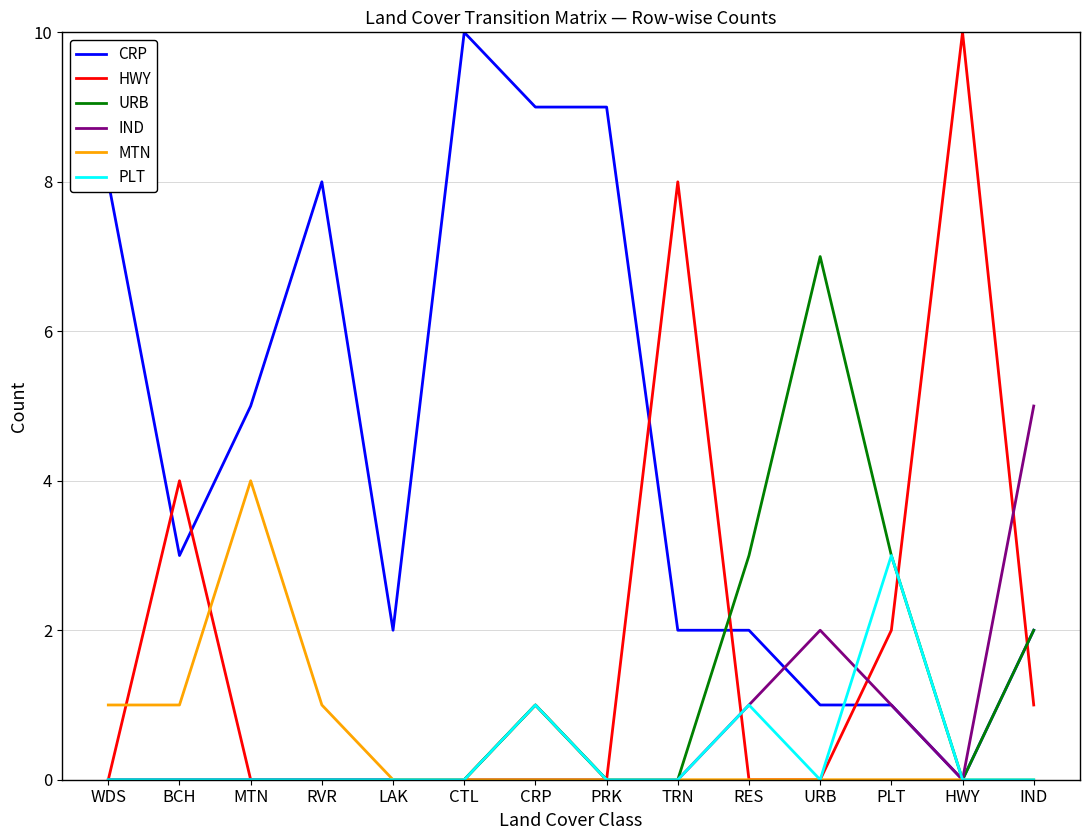

How many values in CRP are above zero?

13